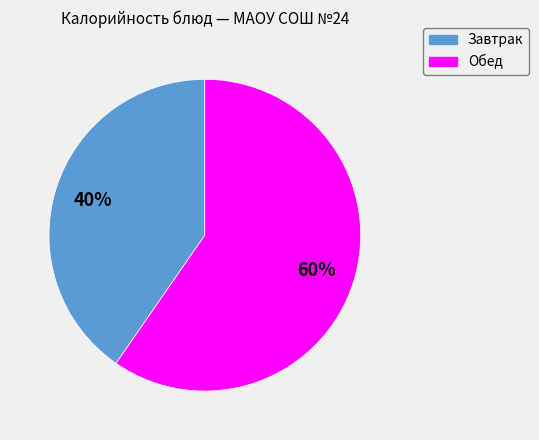

To the nearest percent, what is the average slice percentage?

50%